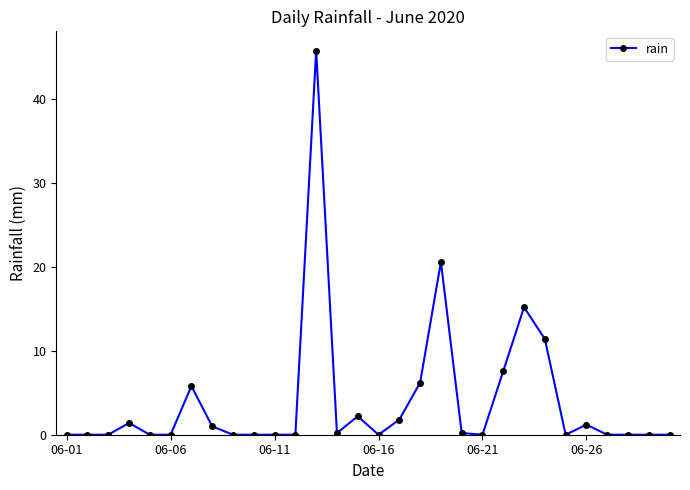

How many lines are shown in the chart?

1